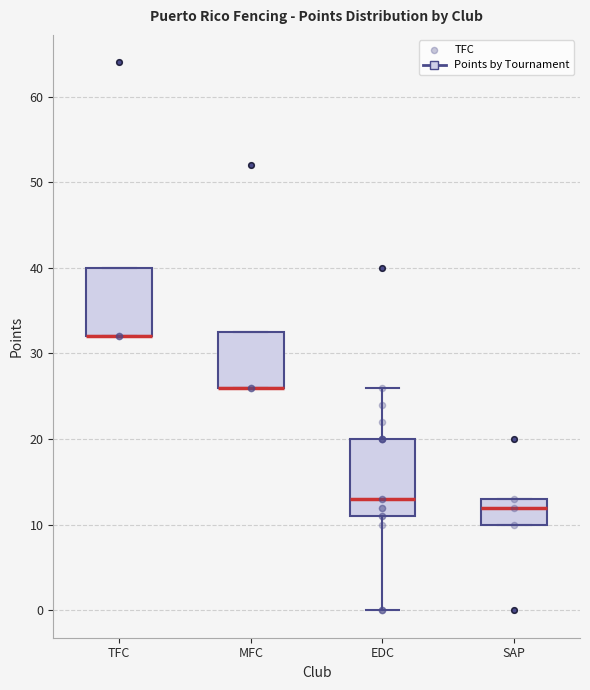

Comparing the boxes themselves (not the whiskers), which one is the tallest?

EDC